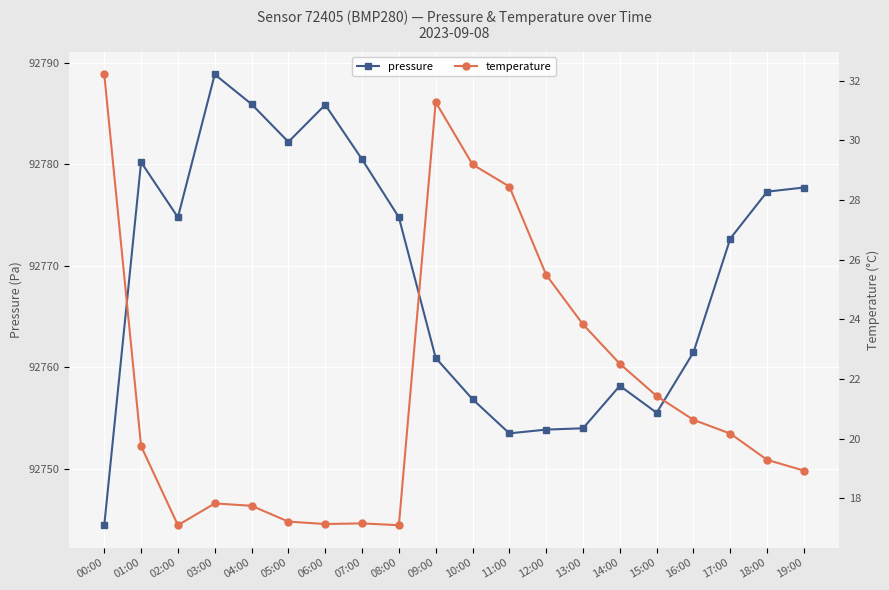

What are all the series names shown in the legend?

pressure, temperature